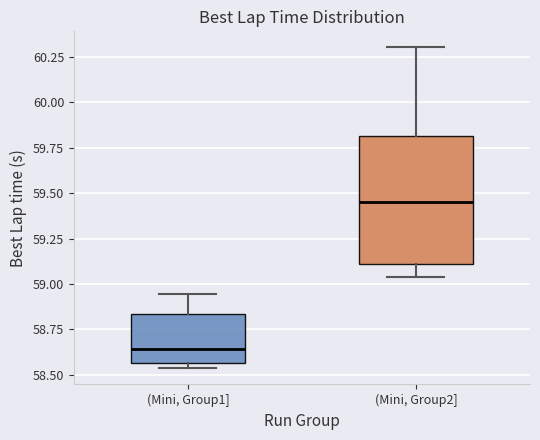

Reading left to right, read every box against the y-axis: the position of its median line, the range the box covers, and the ends of its whiskers. The values are not printed on the chart, so give them approximately, as read against the axis.

(Mini, Group1]: median 58.65, box 58.55 to 58.85, whiskers 58.55 (just below the box's lower edge) to 58.95
(Mini, Group2]: median 59.45, box 59.10 to 59.80, whiskers 59.05 to 60.30